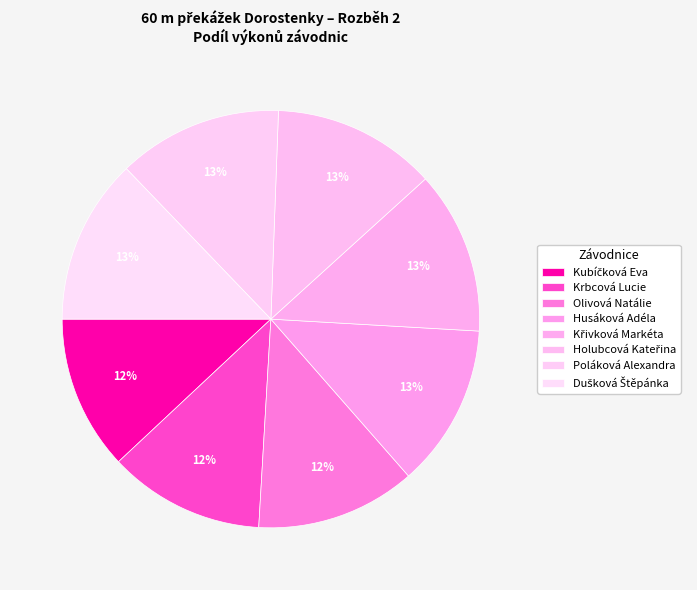

The Poláková Alexandra slice represents 13% of the pie. True or false?

True